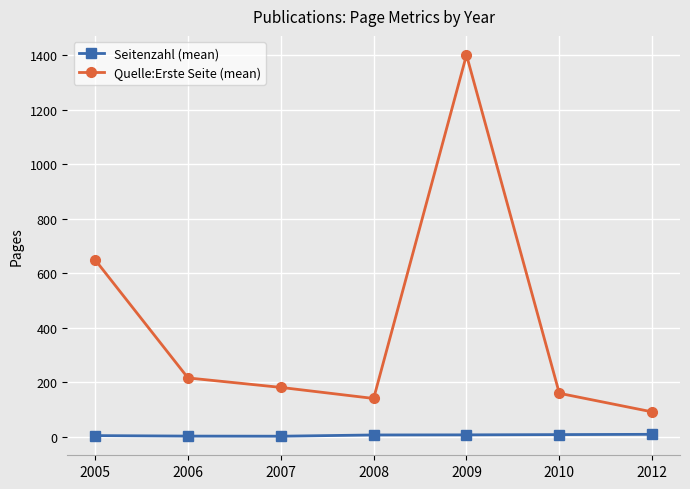

True or false: Quelle:Erste Seite (mean) and Seitenzahl (mean) intersect in this chart.

False